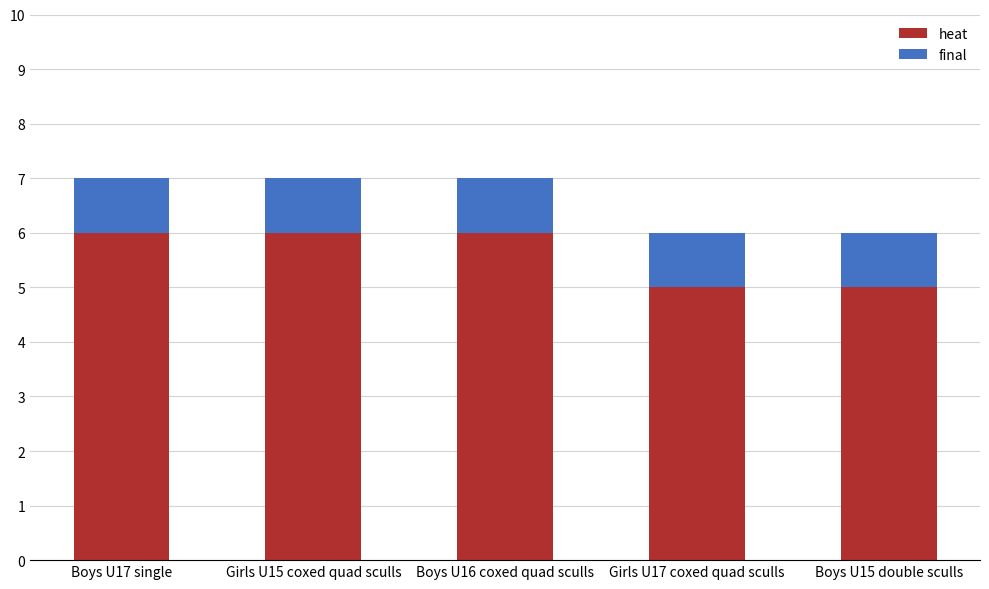

True or false: heat has a value of 3 at Boys U16 coxed quad sculls.

False